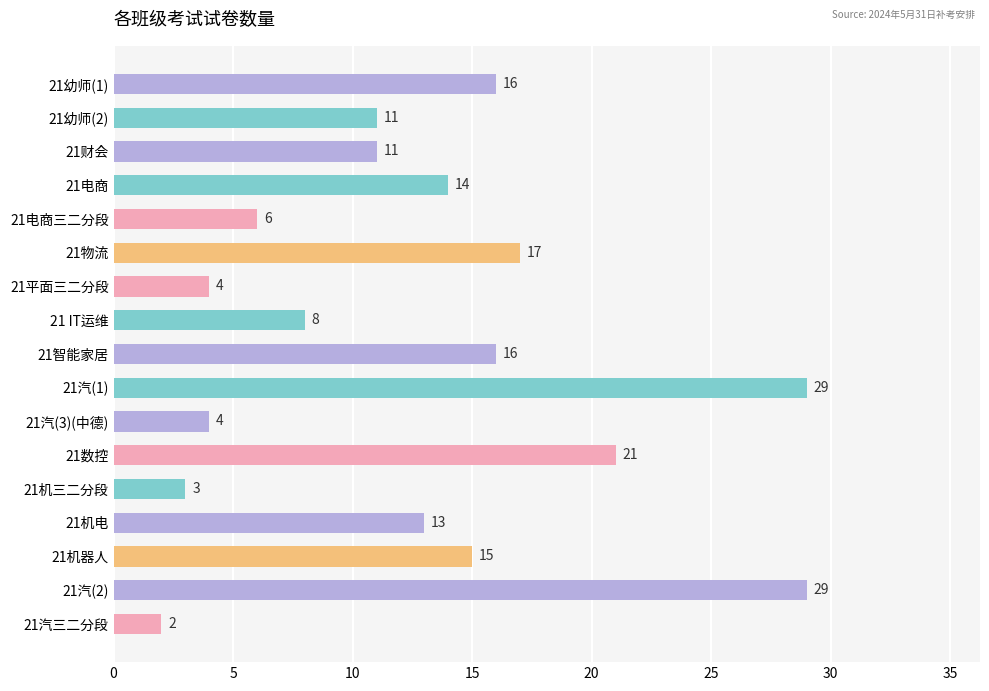

Reading bottom to top, extract all data points from this chart.

2	29	15	13	3	21	4	29	16	8	4	17	6	14	11	11	16